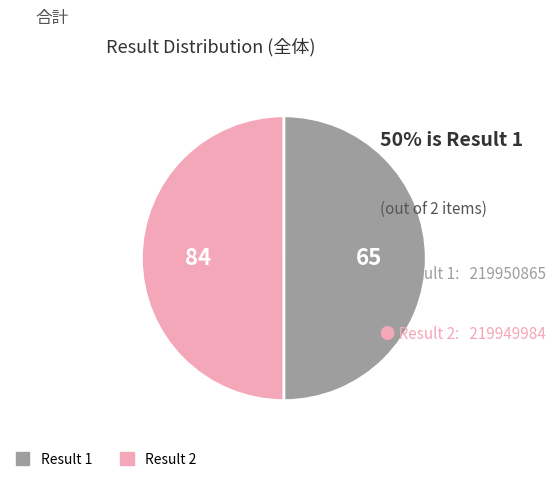

How many slices are in this pie chart?

2